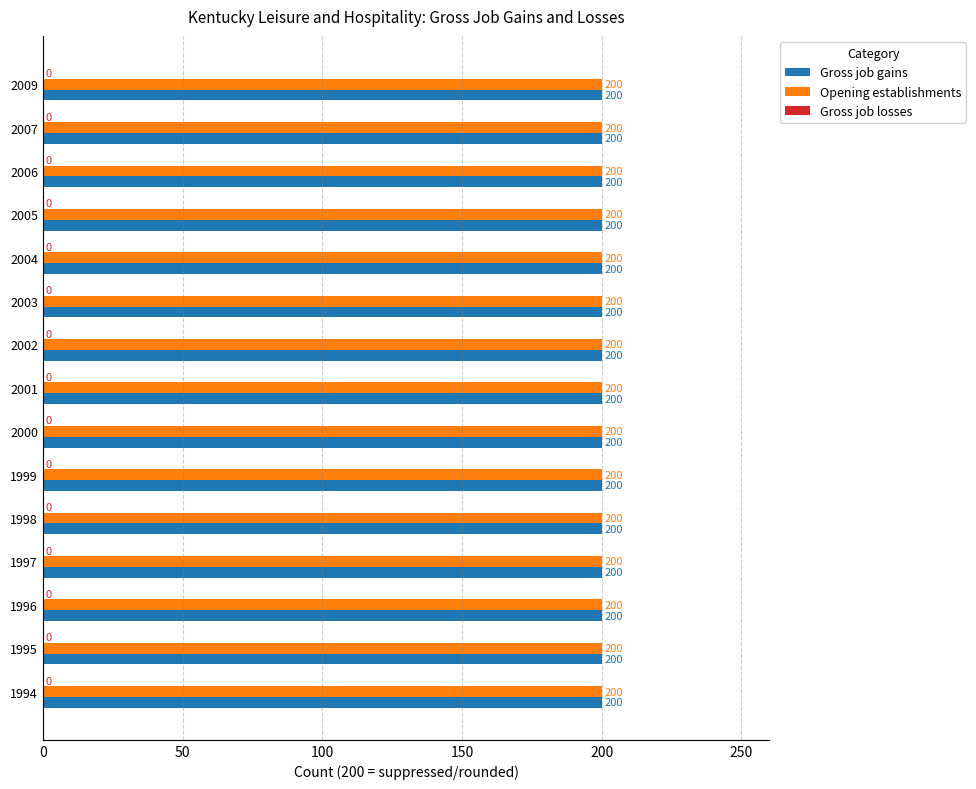

Is the value of Opening establishments at 1997 greater than the value of Gross job losses at 2000?

Yes